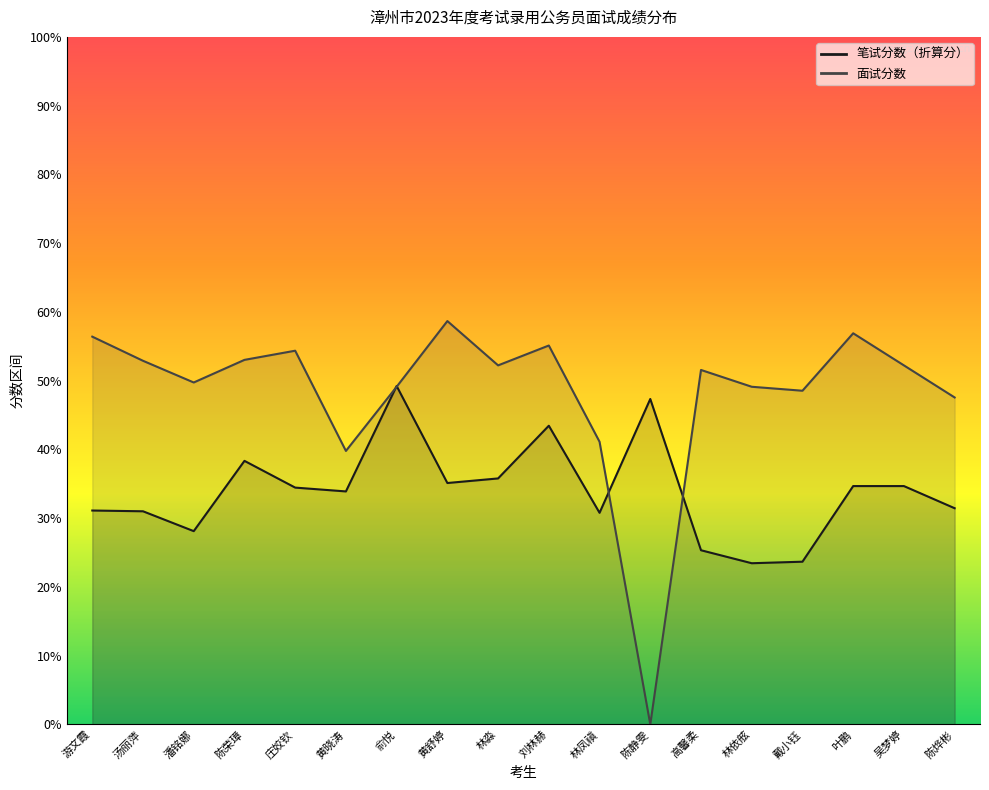

The value at 林淼 is 47.6. True or false?

False